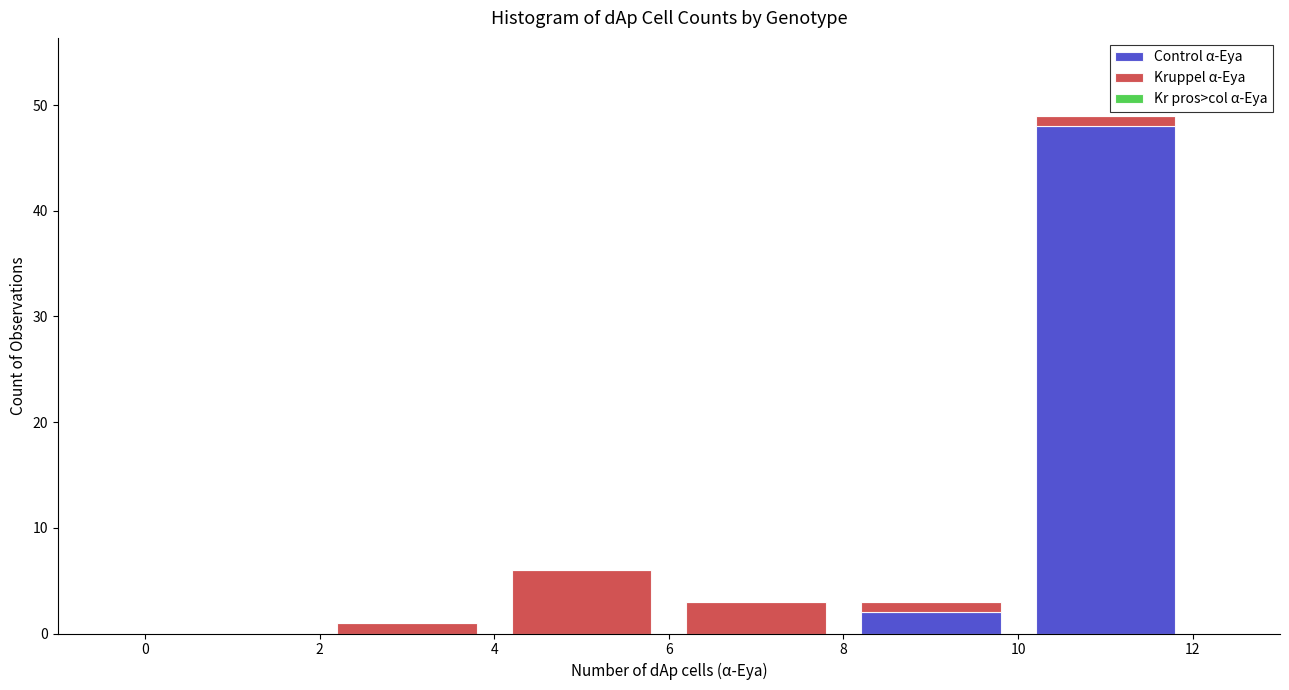

What is the total height of the stacked bar covering 10 to 12 on the x-axis? The values are not printed on the chart, so give them approximately, as read against the axis.

49